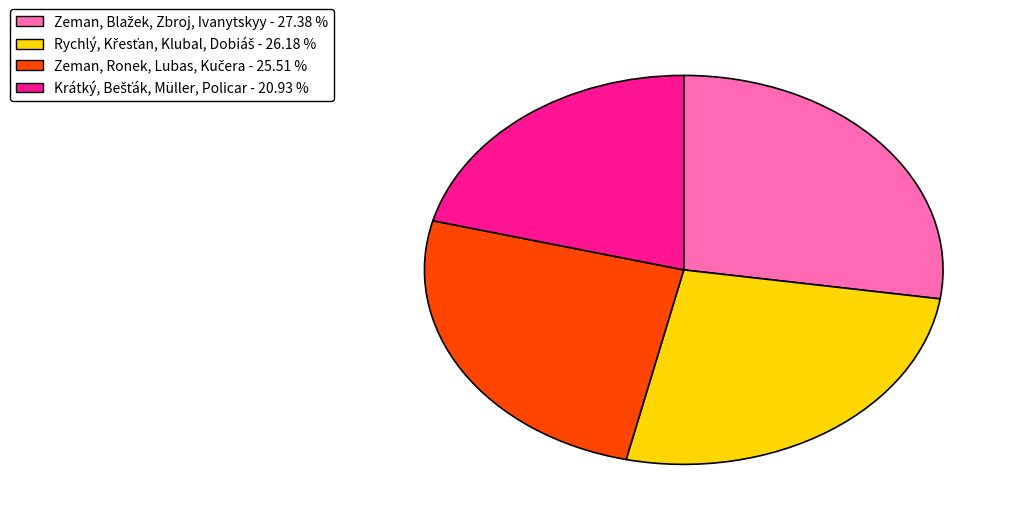

Is there any slice that represents more than half of the pie?

No